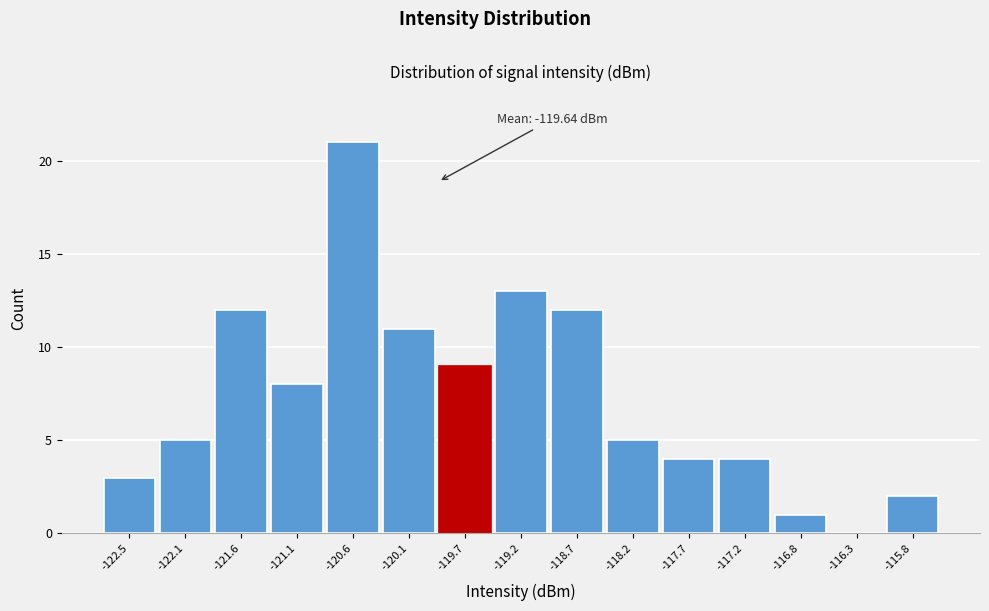

Reading left to right, transcribe all the data shown in this chart.

-122.5=3	-122.1=5	-121.6=12	-121.1=8	-120.6=21	-120.1=11	-119.7=9	-119.2=13	-118.7=12	-118.2=5	-117.7=4	-117.2=4	-116.8=1	-116.3=0	-115.8=2